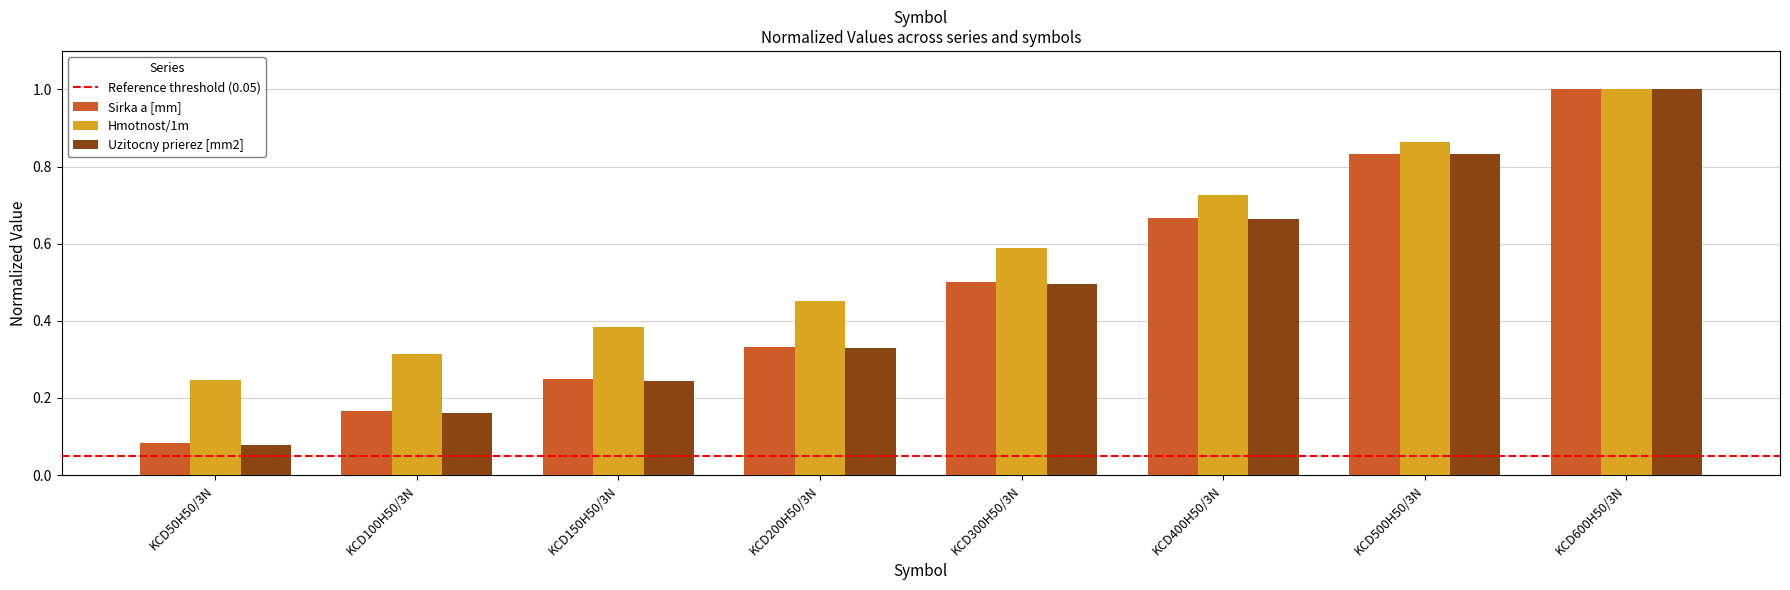

Which series has the largest range (max minus min)?

Uzitocny prierez [mm2]